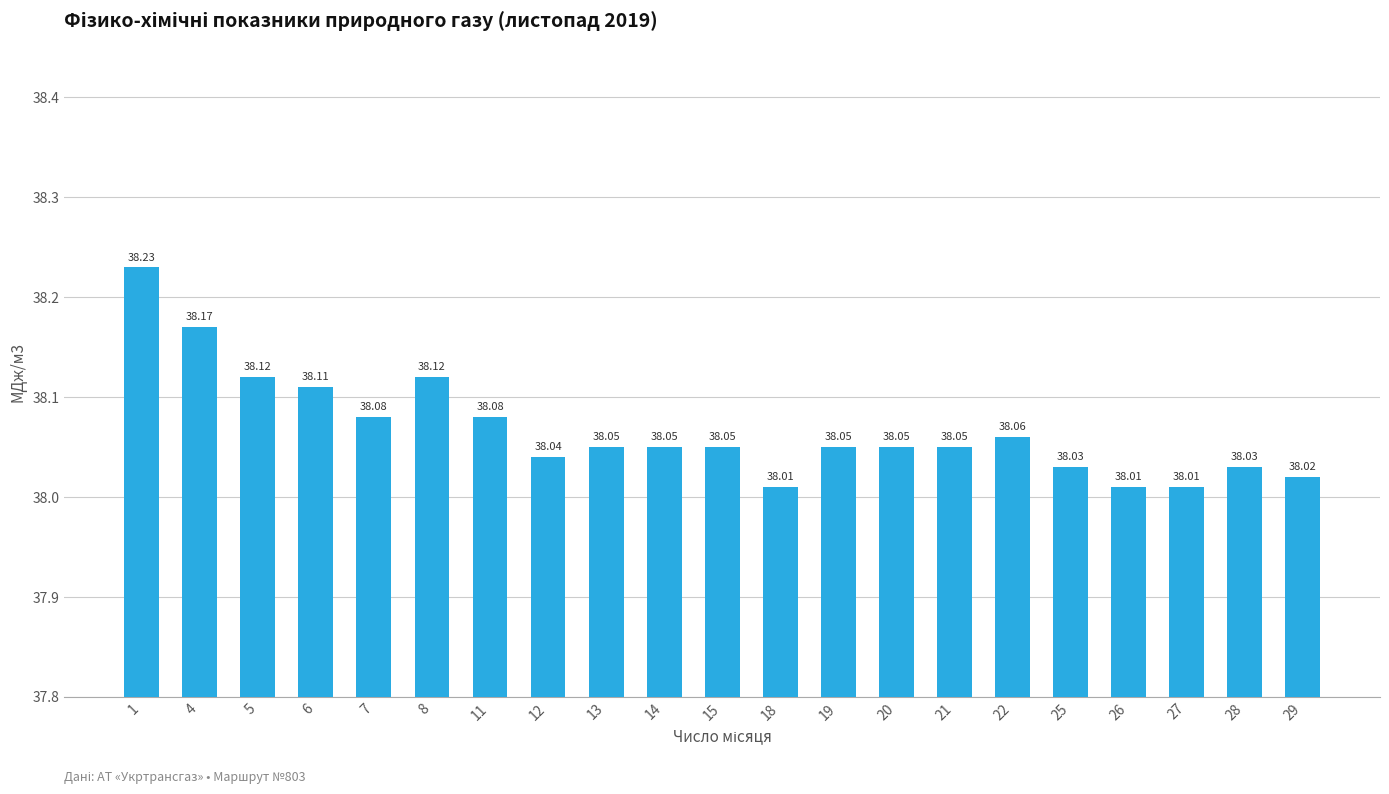

What is the sum of all values?

799.4